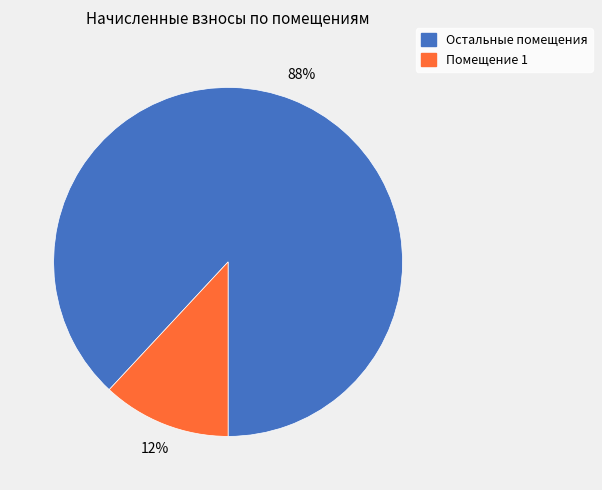

To the nearest percent, what is the difference between the largest and smallest slice percentages?

76%